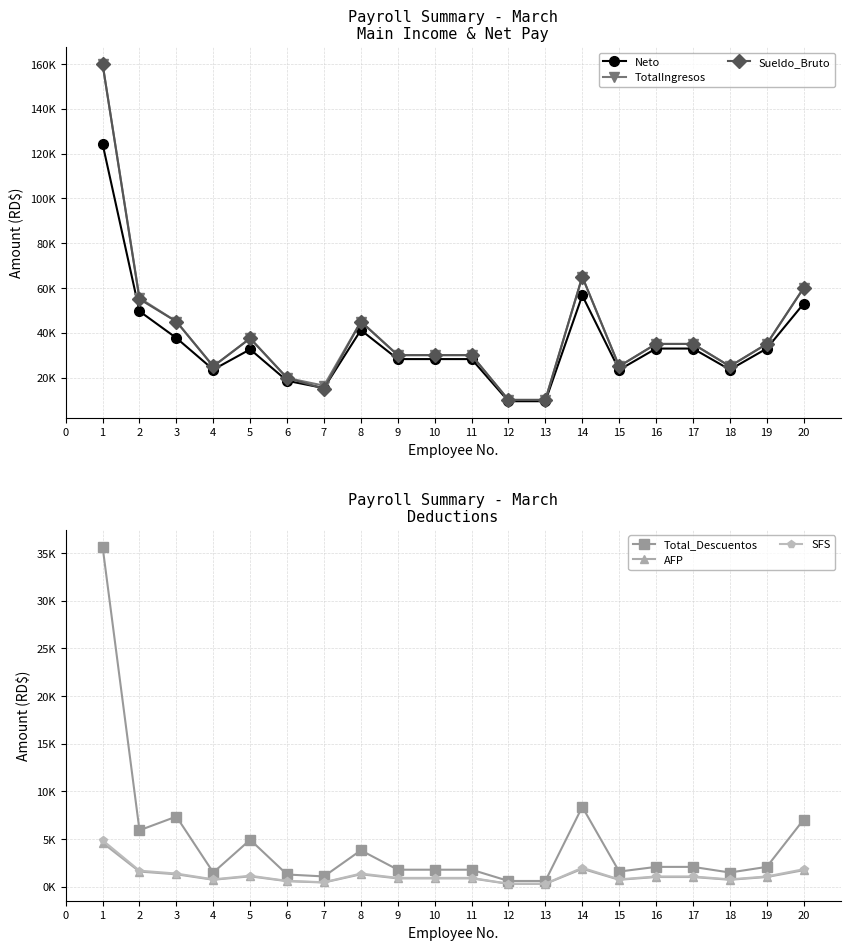

True or false: AFP and SFS cross at least once.

False